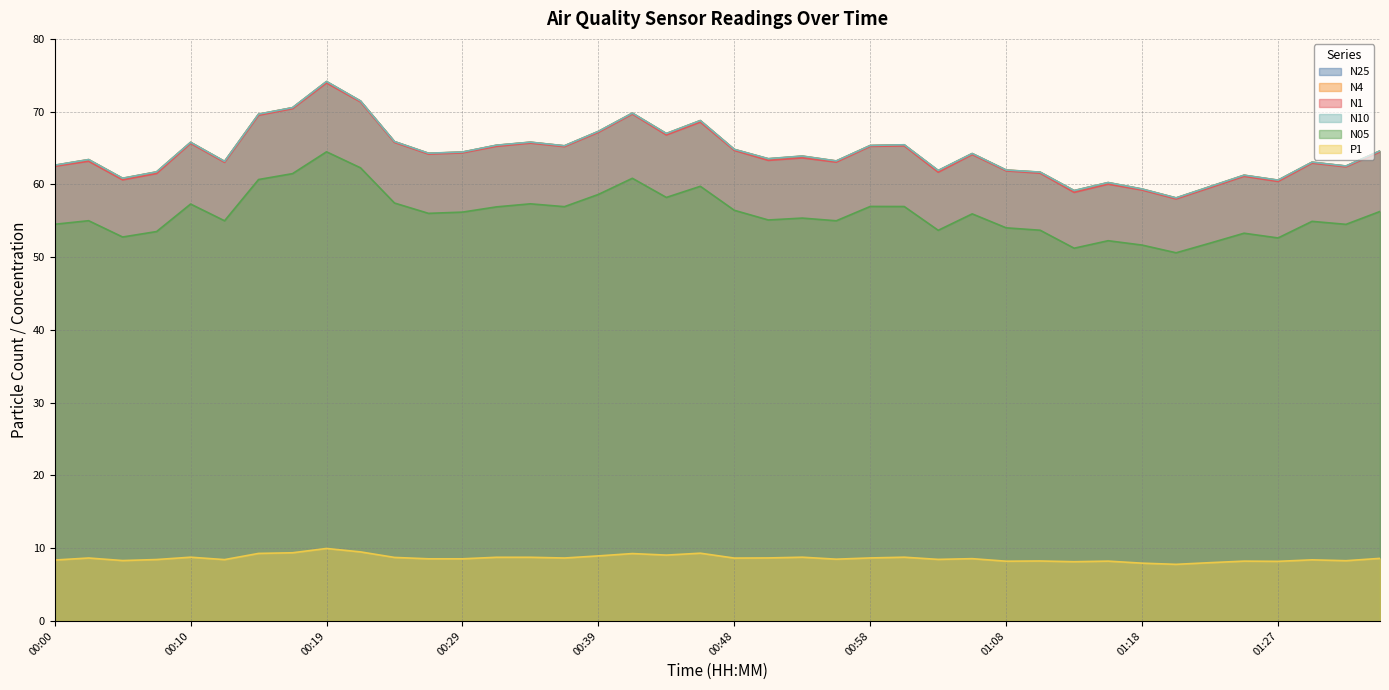

Reading left to right, list all the values displayed in this chart.

N25: 62.6	63.4	60.8	61.7	65.8	63.1	69.6	70.5	74.1	71.5	65.9	64.3	64.4	65.4	65.8	65.3	67.3	69.8	67.0	68.8	64.8	63.5	63.9	63.2	65.3	65.4	61.9	64.2	62.0	61.7	59.1	60.2	59.3	58.1	59.7	61.2	60.6	63.0	62.5	64.6
N4: 62.6	63.4	60.8	61.7	65.8	63.2	69.7	70.5	74.1	71.5	65.9	64.3	64.4	65.4	65.8	65.3	67.3	69.8	67.0	68.8	64.8	63.5	63.9	63.2	65.3	65.4	61.9	64.2	62.0	61.7	59.1	60.2	59.4	58.1	59.7	61.3	60.6	63.0	62.5	64.6
N1: 62.5	63.2	60.6	61.5	65.6	63.0	69.5	70.4	73.9	71.3	65.8	64.2	64.3	65.2	65.7	65.2	67.2	69.7	66.8	68.6	64.7	63.3	63.6	63.1	65.2	65.3	61.7	64.1	61.9	61.5	58.9	60.0	59.2	58.0	59.5	61.1	60.4	62.9	62.4	64.5
N10: 62.6	63.4	60.9	61.7	65.8	63.2	69.7	70.5	74.2	71.5	65.9	64.3	64.5	65.4	65.8	65.3	67.3	69.8	67.0	68.8	64.8	63.5	63.9	63.2	65.3	65.5	61.9	64.2	62.0	61.7	59.2	60.3	59.4	58.1	59.7	61.3	60.6	63.1	62.5	64.6
N05: 54.5	55.0	52.8	53.5	57.3	55.0	60.7	61.5	64.5	62.3	57.4	56.0	56.2	56.9	57.3	56.9	58.6	60.8	58.2	59.7	56.4	55.1	55.4	55.0	57.0	57.0	53.7	56.0	54.0	53.7	51.2	52.3	51.7	50.6	51.9	53.3	52.6	54.9	54.5	56.3
P1: 8.4	8.7	8.3	8.4	8.8	8.4	9.3	9.4	10.0	9.5	8.7	8.5	8.5	8.8	8.8	8.7	8.9	9.3	9.1	9.3	8.6	8.7	8.8	8.5	8.7	8.8	8.5	8.6	8.2	8.2	8.1	8.2	7.9	7.8	8.0	8.2	8.2	8.4	8.3	8.6